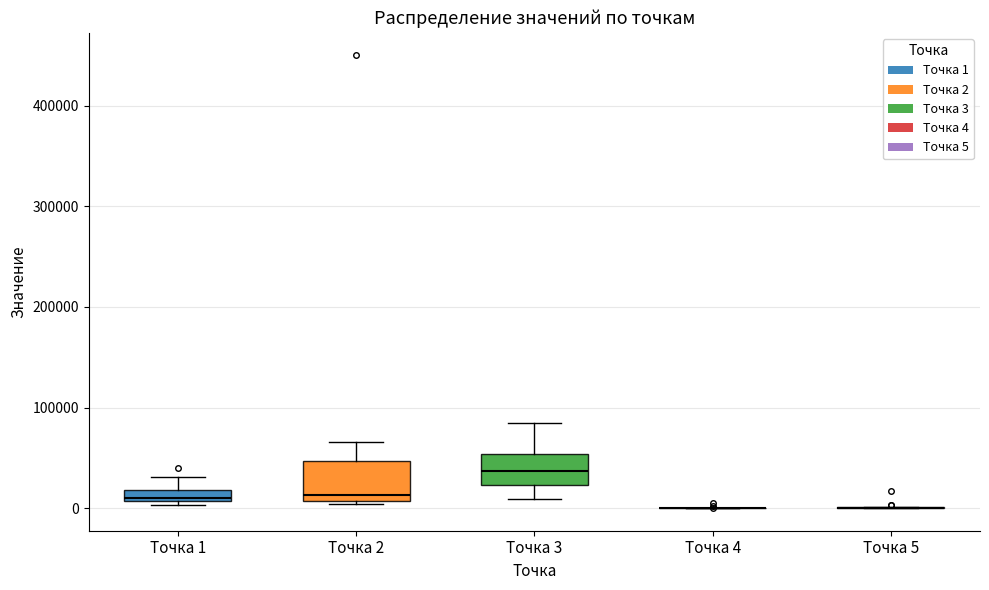

Where is the lower edge of the box for Точка 3 on the y-axis? The values are not printed on the chart, so give them approximately, as read against the axis.

20000